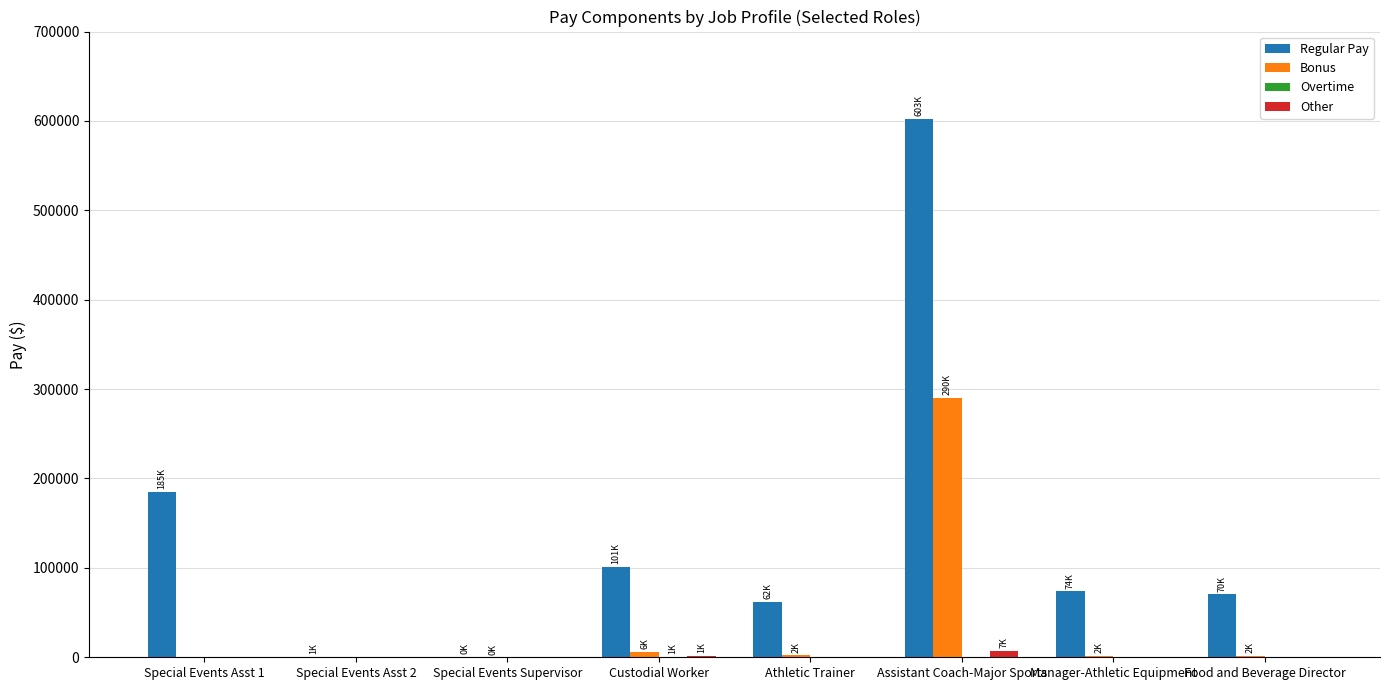

What is the sum of the Bonus values at Special Events Asst 1 and Athletic Trainer?

2000.0